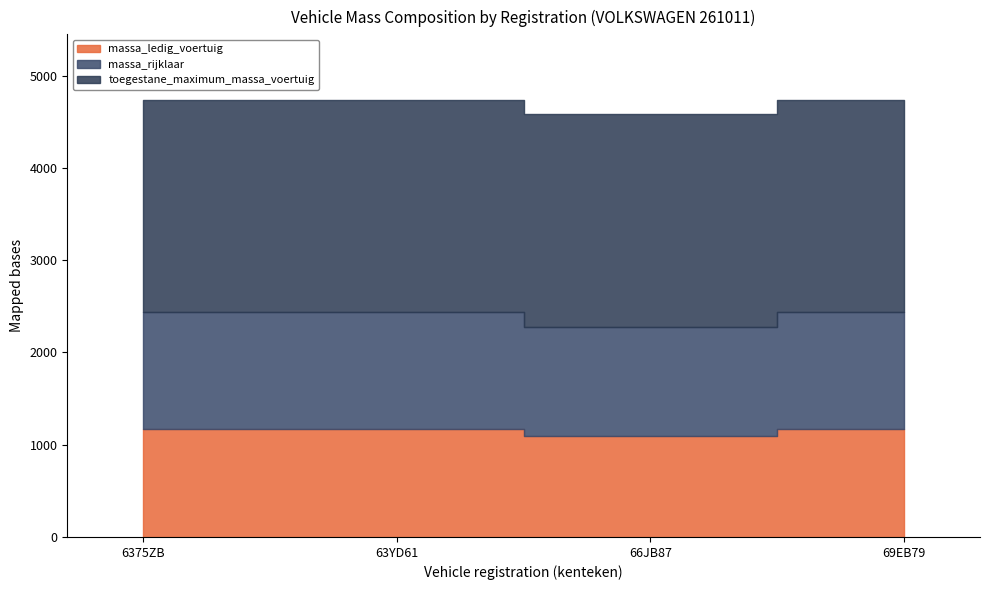

Which series changed the most between 63YD61 and 69EB79?

massa_ledig_voertuig